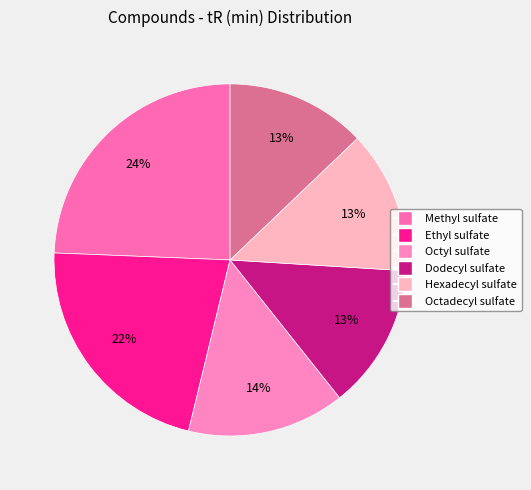

How many slices are in this pie chart?

6